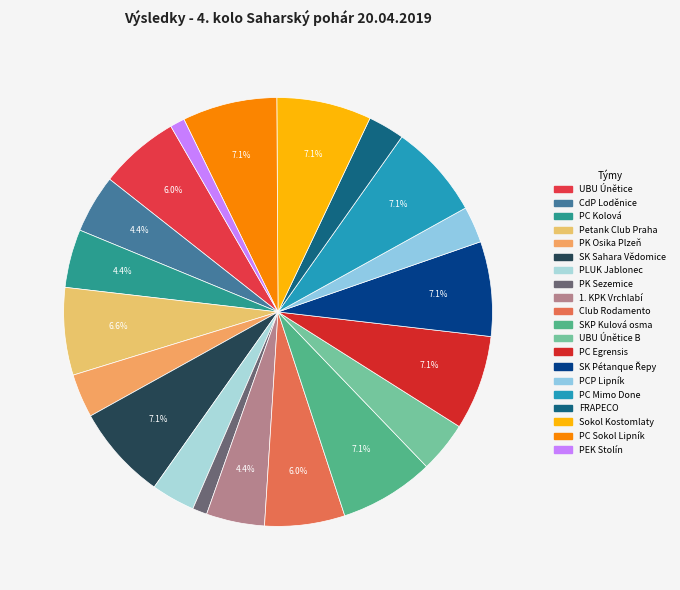

Rank the categories by value from highest to lowest.

6, 11, 13, 14, 16, 18, 19, 4, 1, 10, 2, 3, 9, 12, 5, 7, 15, 17, 8, 20